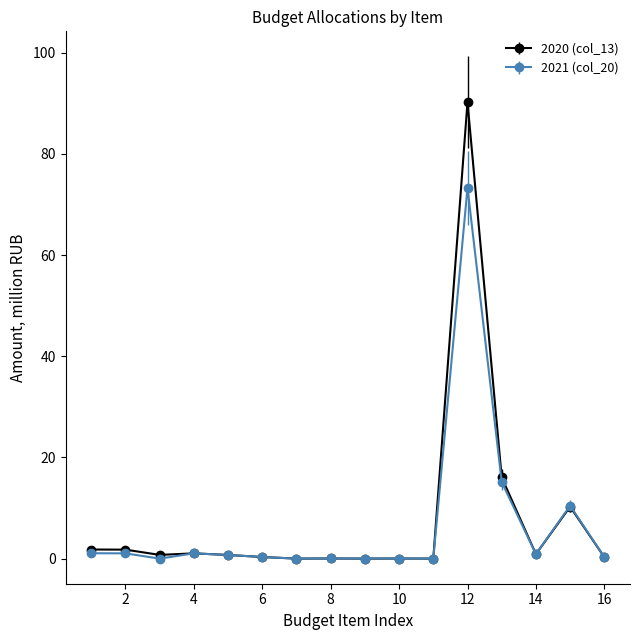

In 2020 (col_13), how many points are lower than both neighbors (excluding endpoints)?

5